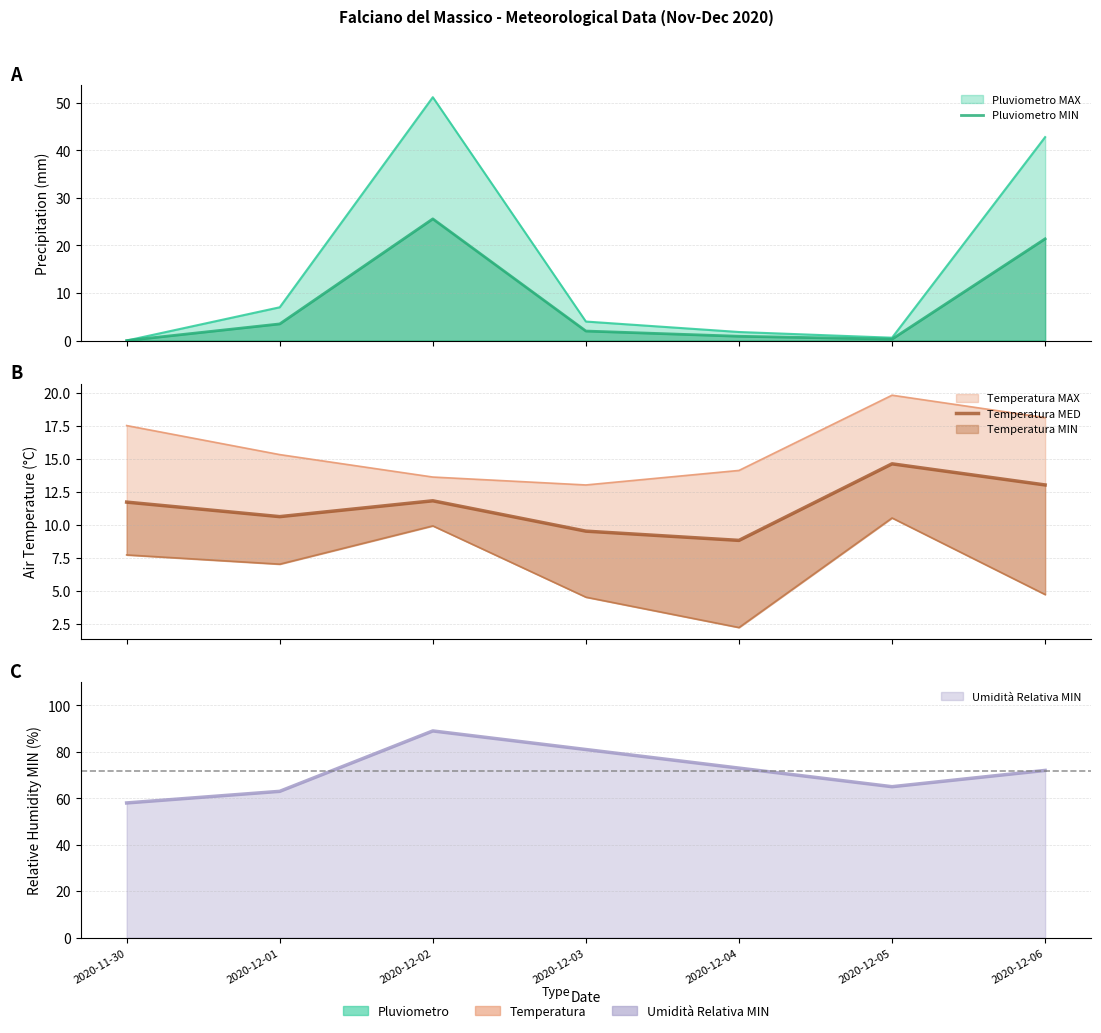

Reading left to right, extract all data points from this chart.

Pluviometro MIN: 0.0	3.5	25.6	2.0	0.9	0.3	21.4
Temperatura MED: 11.7	10.6	11.8	9.5	8.8	14.6	13.0